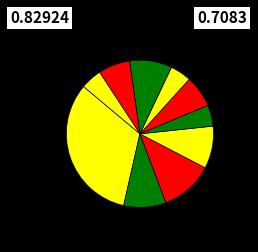

Count the number of slices in the pie.

10